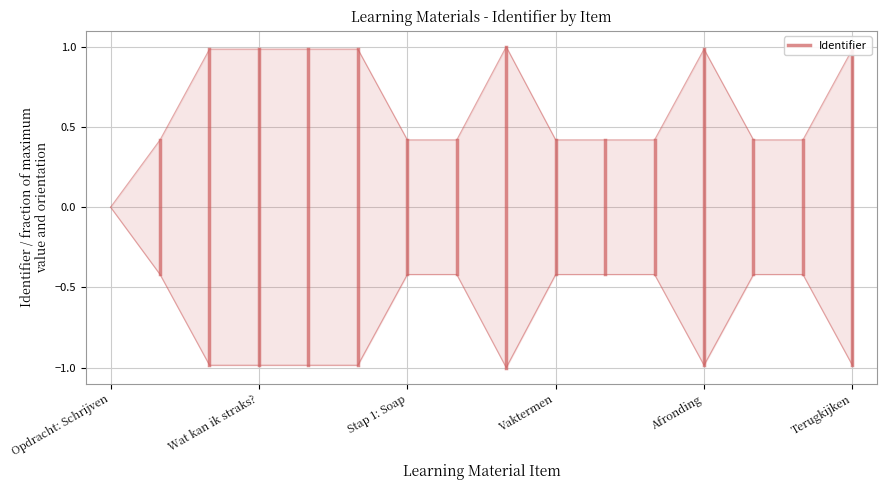

What is the difference between the maximum and minimum values?

1.0